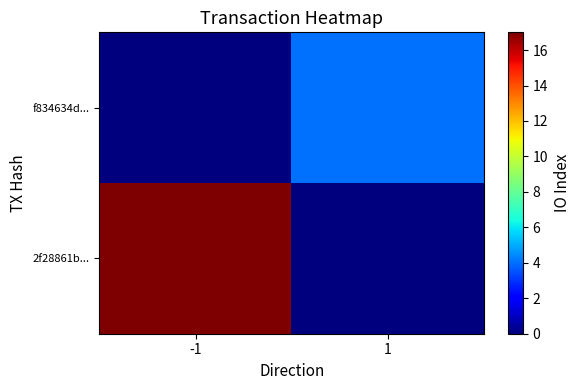

At which category is the sum across all series the highest?

-1